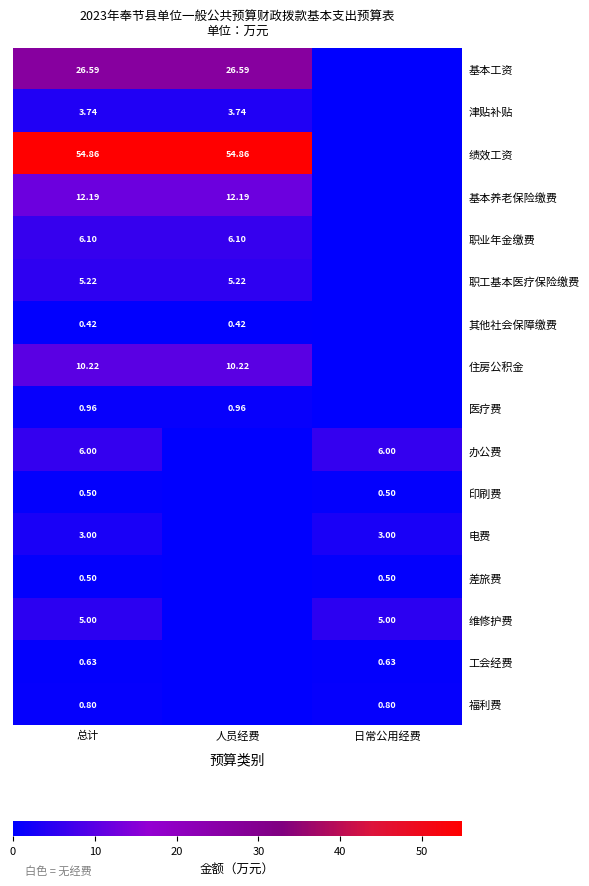

How many series are shown in this chart?

16